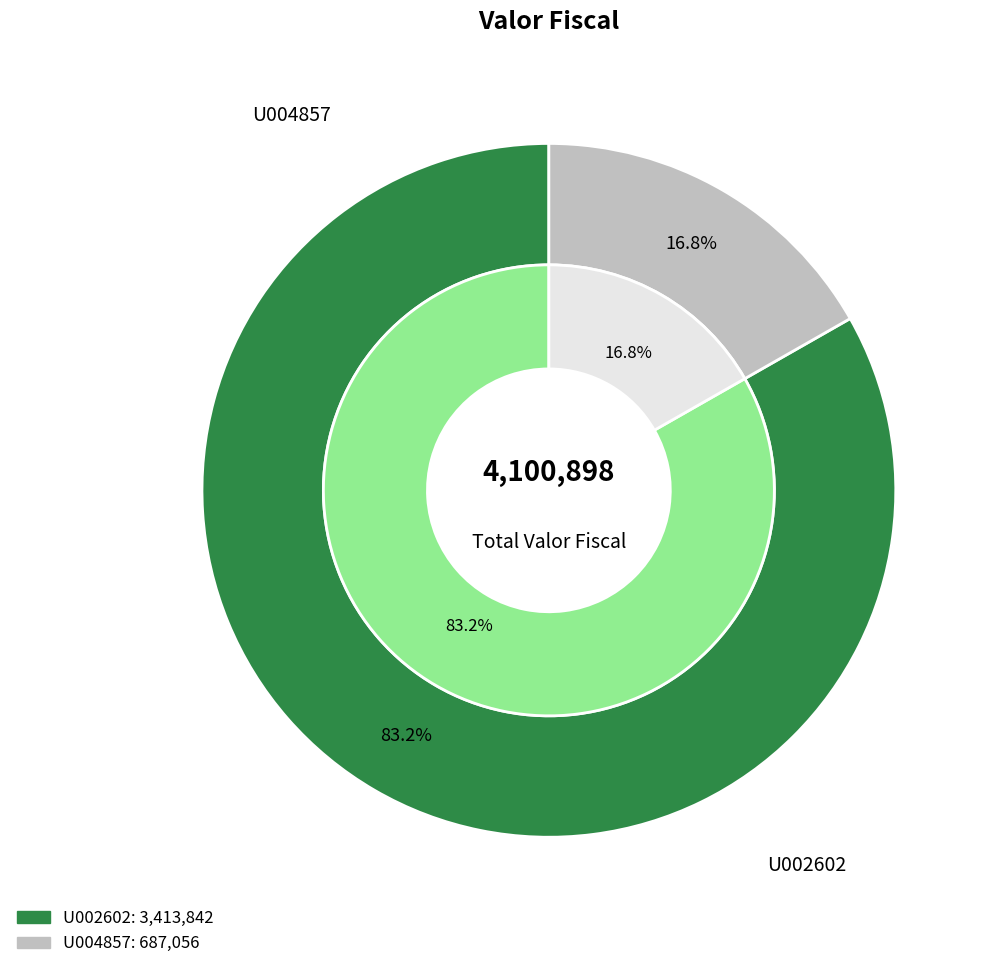

Which category accounts for the majority?

U002602